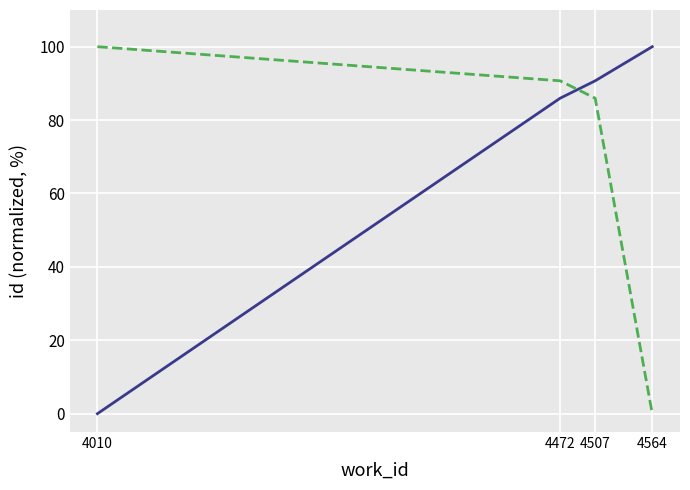

What is the total value across all series at 4507?

176.7